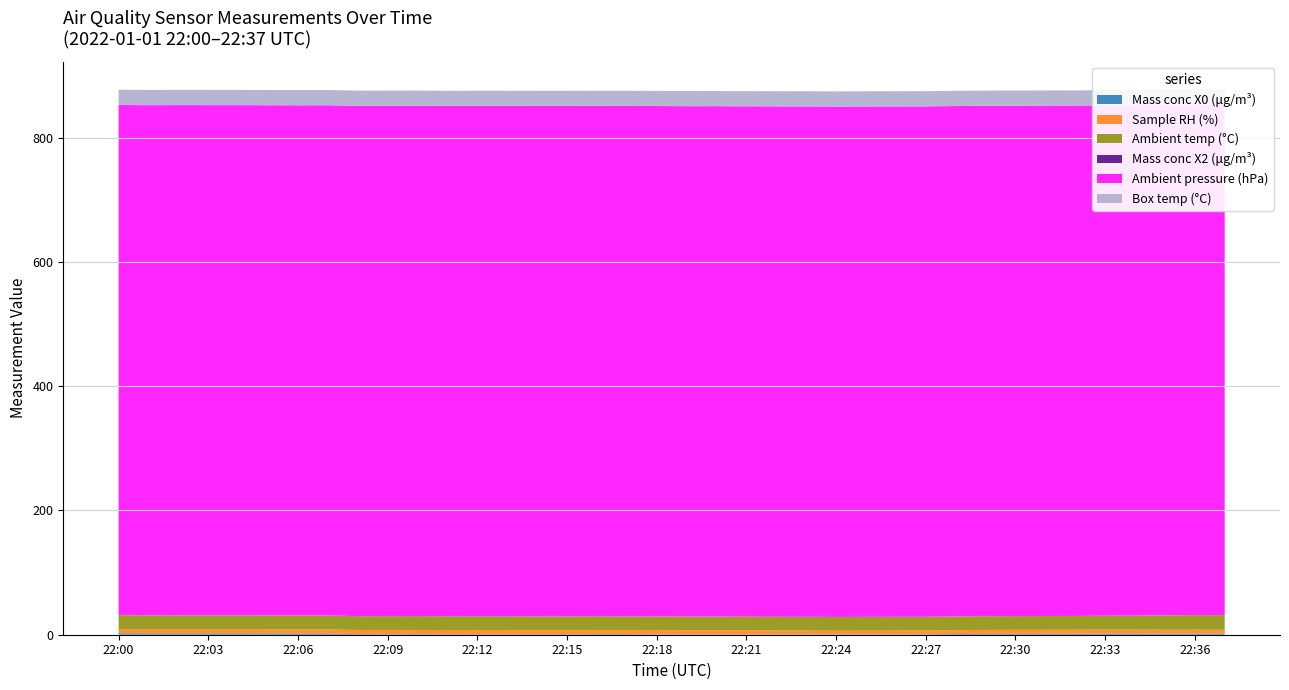

Reading left to right, transcribe all the data shown in this chart.

Mass conc X0 (μg/m³): 2.3	2.1	2.1	2.1	2.1	2.0	2.0	2.0	0.9	0.9	0.9	0.8	0.8	0.8	0.8	0.8	0.9	0.9	0.7	0.4	0.5	0.4	0.4	0.4	0.5	0.5	0.5	0.7	1.2	1.4	1.4	1.6	1.6	1.9	1.9	1.8	1.8	1.8
Sample RH (%): 6.8	6.8	6.9	6.9	6.9	6.8	6.7	6.7	6.7	6.8	6.8	6.7	6.7	6.7	6.6	6.6	6.6	6.6	6.8	6.8	6.8	6.5	6.4	6.2	5.9	6.0	6.1	6.0	6.1	6.3	6.4	6.4	6.4	6.5	6.4	6.2	6.3	6.2
Ambient temp (°C): 22.2	22.1	22.1	22.1	22.1	22.1	22.2	22.2	22.2	22.2	22.2	22.2	22.2	22.1	22.1	22.1	22.1	22.0	22.0	22.0	22.0	22.0	22.0	22.1	22.1	22.1	22.1	22.1	22.1	22.1	22.1	22.1	22.1	22.1	22.4	23.0	23.5	23.4
Mass conc X2 (μg/m³): 0.1	0.1	0.1	0.1	0.1	0.1	0.1	0.1	0.1	0.1	0.1	0.1	0.1	0.1	0.1	0.1	0.1	0.1	0.1	0.1	0.1	0.1	0.1	0.1	0.1	0.1	0.1	0.1	0.1	0.1	0.1	0.1	0.1	0.1	0.1	0.1	0.1	0.1
Ambient pressure (hPa): 821.2	821.1	821.1	821.1	821.1	821.1	821.1	821.1	821.2	821.2	821.2	821.1	821.2	821.3	821.3	821.3	821.3	821.3	821.3	821.3	821.3	821.4	821.4	821.4	821.4	821.4	821.4	821.4	821.4	821.4	821.4	821.4	821.4	821.4	821.4	821.5	821.6	821.5
Box temp (°C): 24.5	24.5	24.5	24.5	24.5	24.5	24.5	24.5	24.5	24.5	24.5	24.5	24.5	24.5	24.4	24.4	24.4	24.4	24.4	24.4	24.3	24.4	24.4	24.4	24.4	24.5	24.5	24.5	24.5	24.4	24.4	24.4	24.4	24.5	24.6	24.8	25.0	25.0